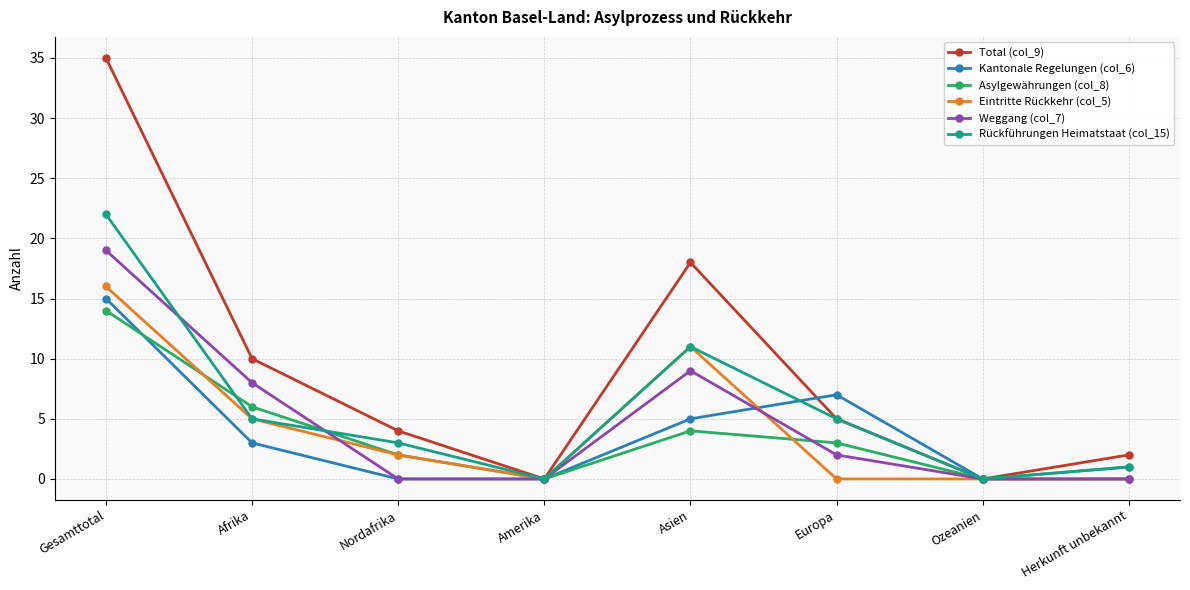

How many lines are shown in the chart?

6